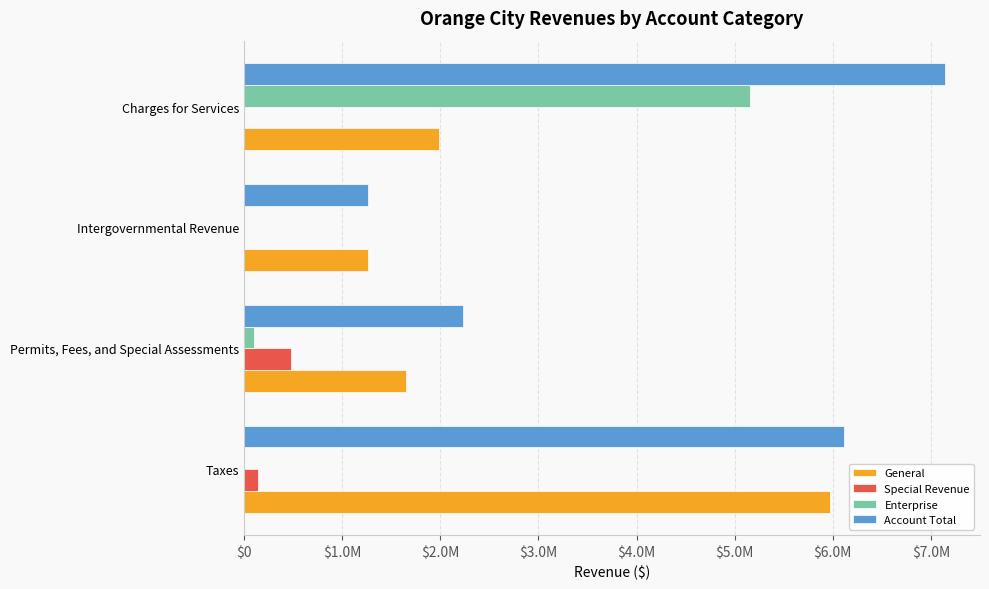

Which series has the largest total across all categories?

Account Total